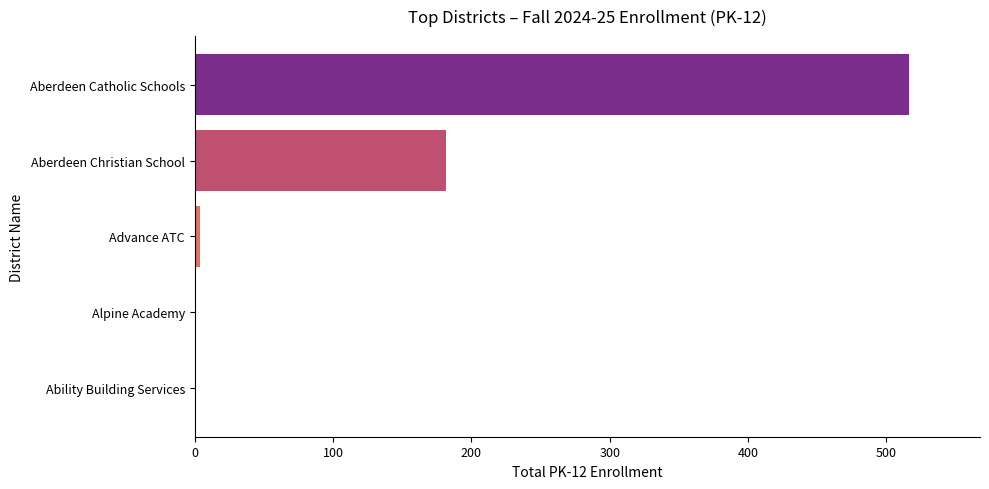

The value at Aberdeen Christian School is 182. True or false?

True